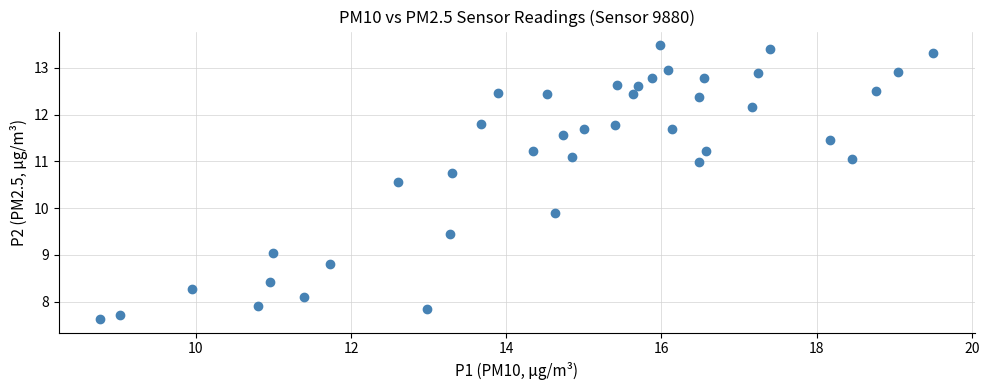

What Y value in the scatter plot is closest to 10?

9.9